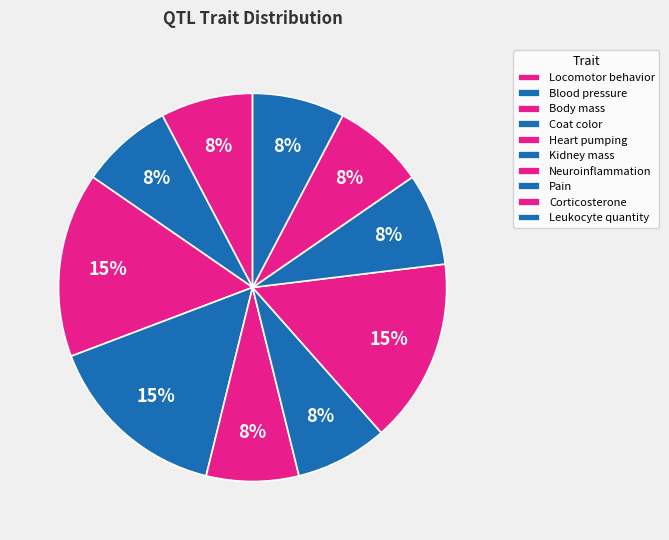

Which slice is the smallest?

locomotor behavior trait